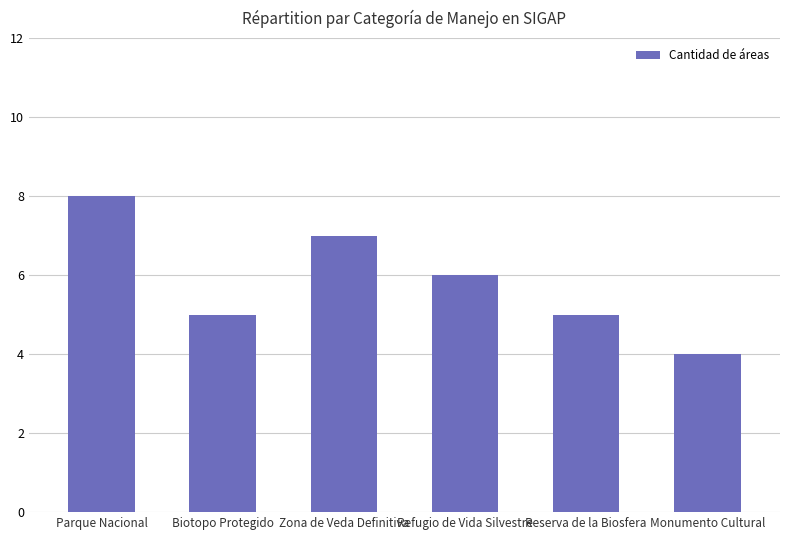

Which category has the lowest value across all series?

Monumento Cultural